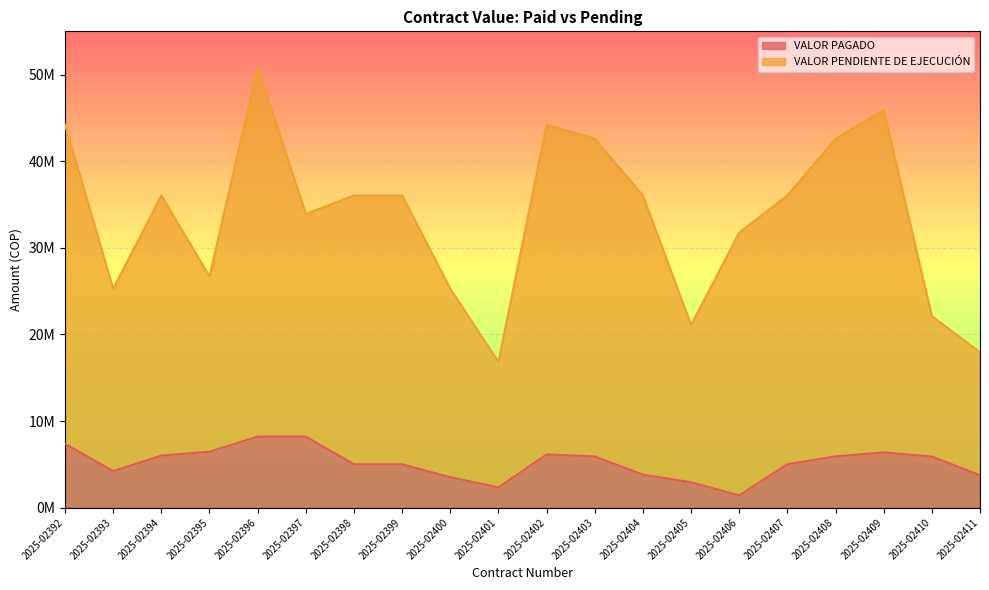

List the series in order of their peak value, lowest first.

VALOR PAGADO, VALOR PENDIENTE DE EJECUCIÓN